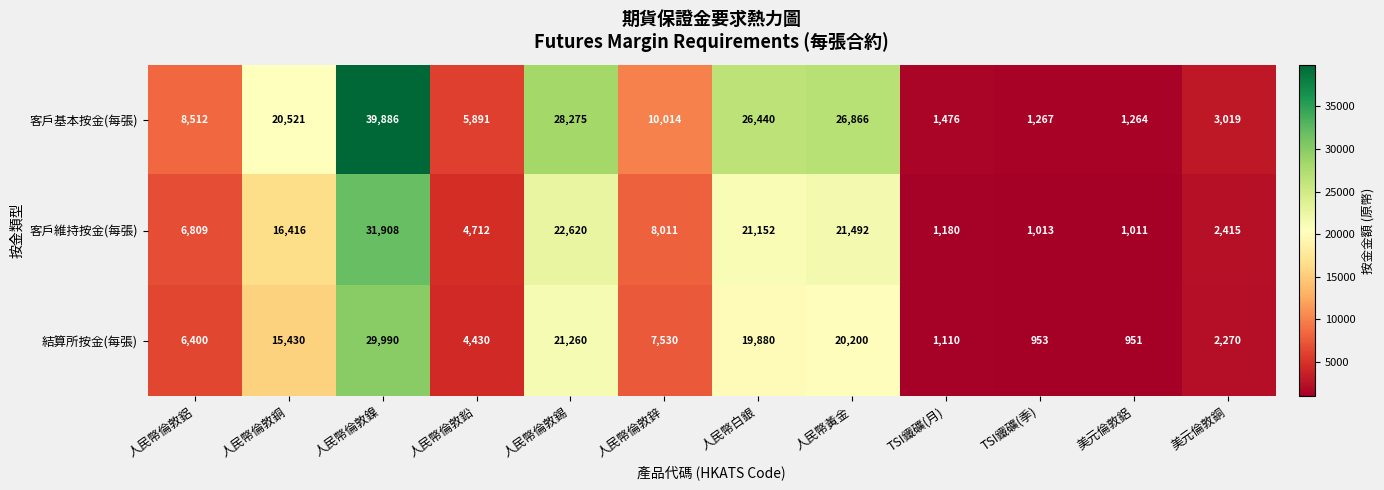

Rank the series at 人民幣白銀 from highest to lowest value.

客戶基本按金(每張), 客戶維持按金(每張), 結算所按金(每張)